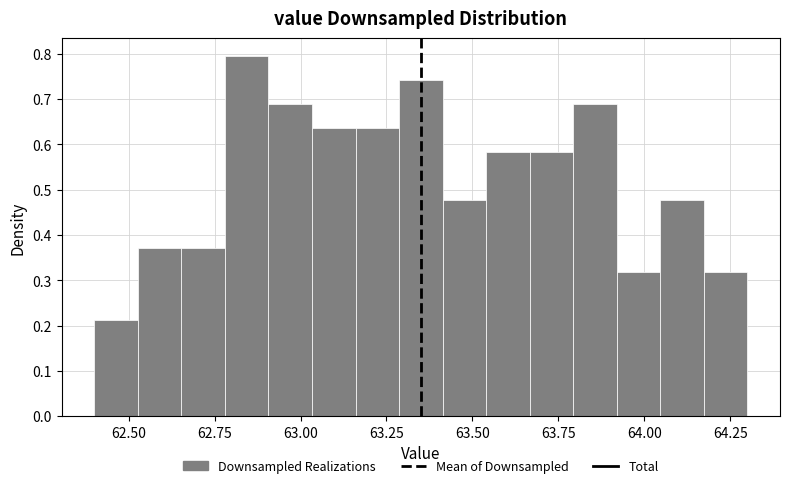

Around what value on the x-axis is the tallest bar? Give the approximate position of its centre, as read against the axis.

62.85